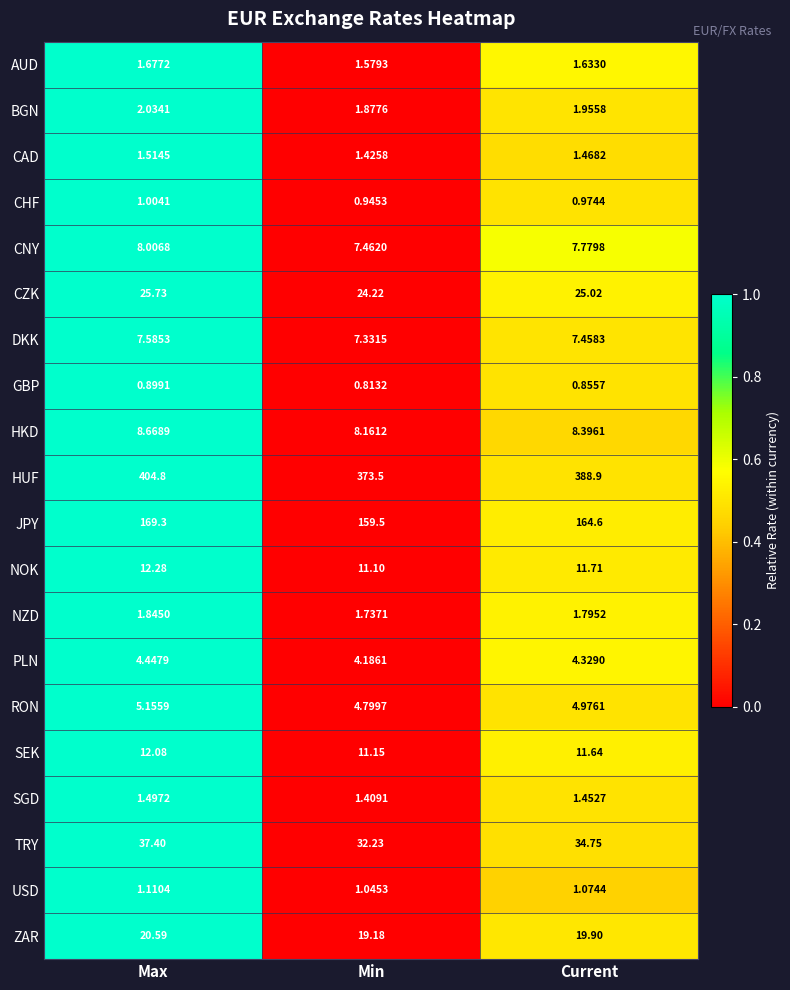

Which category has the highest value across all series?

Max